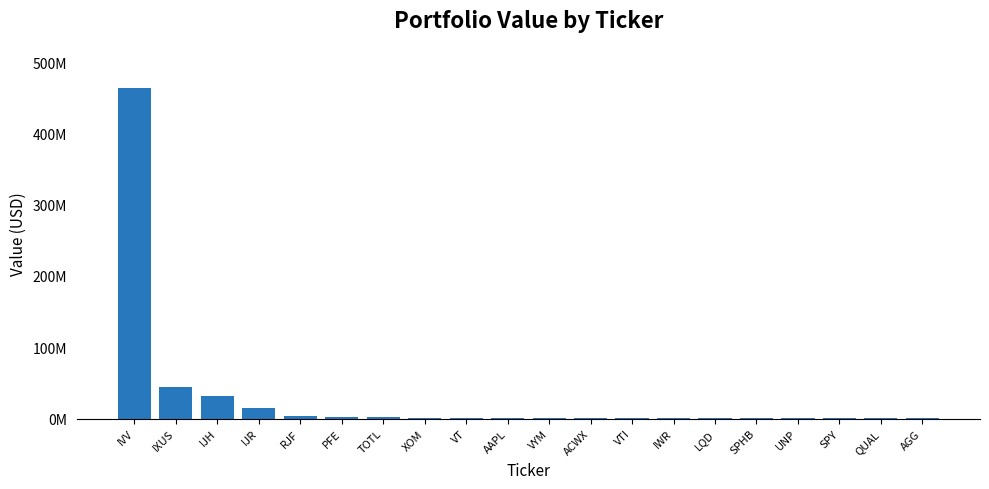

The chart shows a value of 465935 at QUAL. True or false?

True